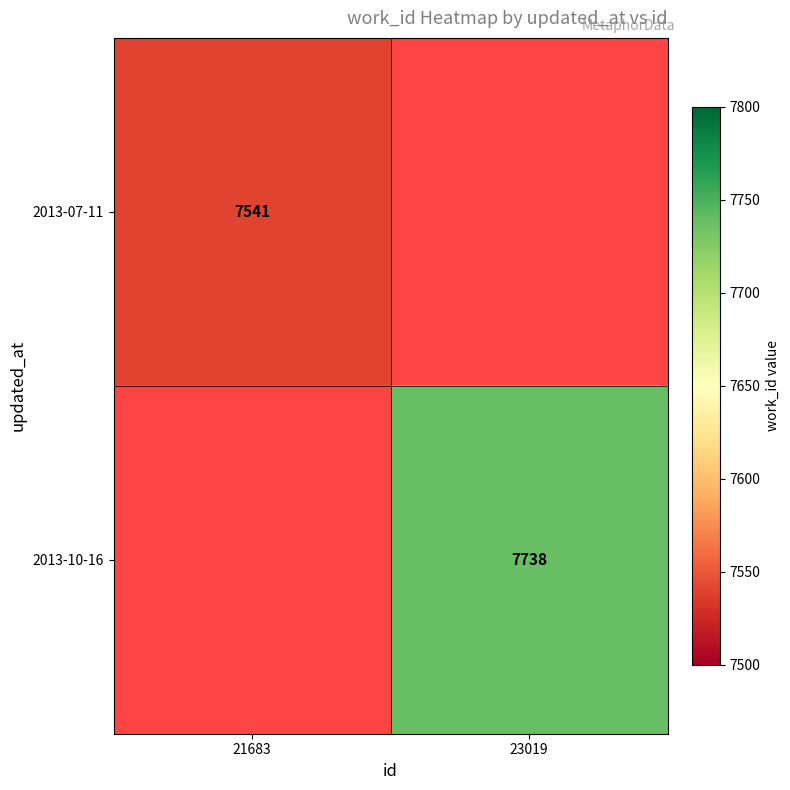

Is it true that 2013-07-11 equals 9892 at 21683?

False